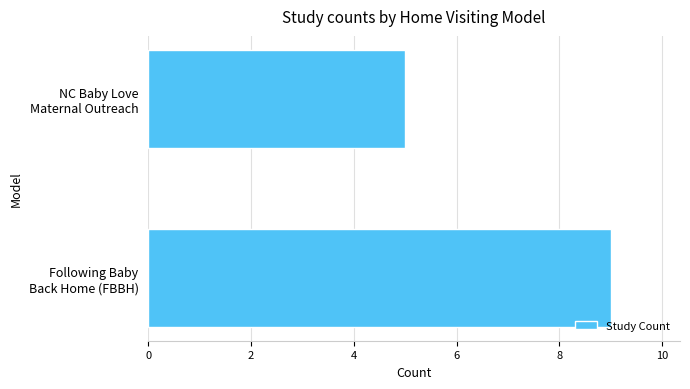

What is the minimum value shown in the chart?

5